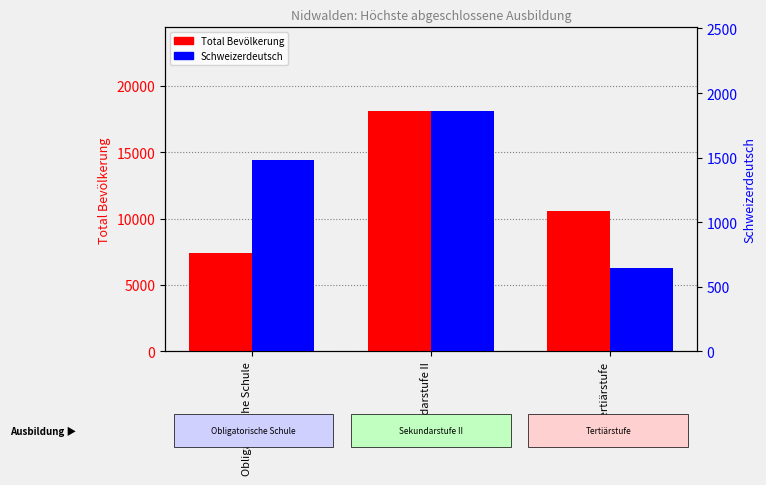

Between Sekundarstufe II and Obligatorische Schule, which is larger?

Sekundarstufe II